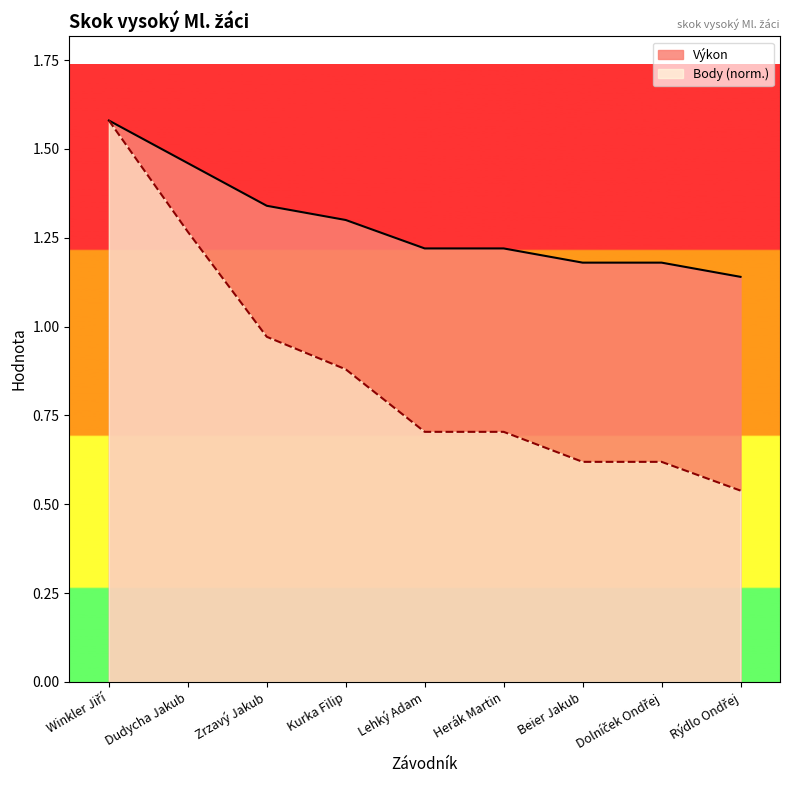

What is the difference between the Body values at Kurka Filip and Herák Martin?

0.2